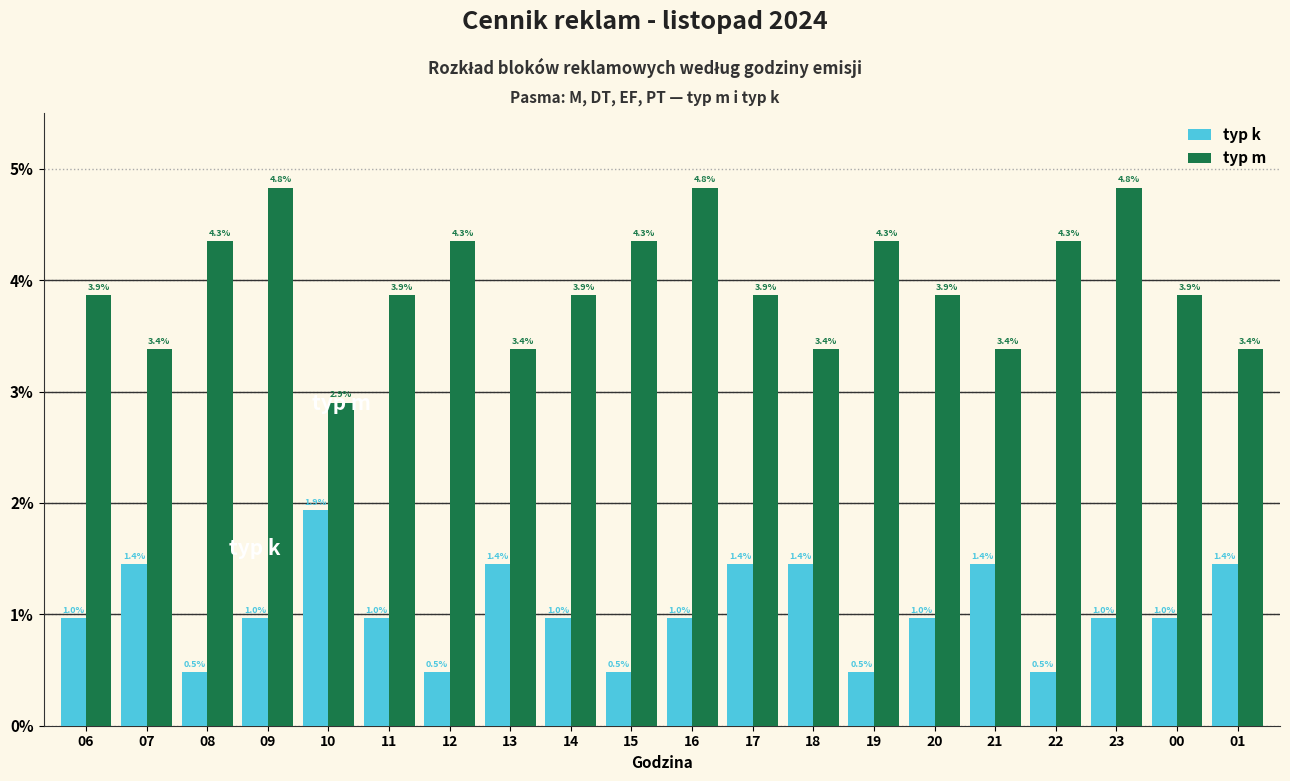

At 11, list the series in order from smallest to largest.

typ k, typ m